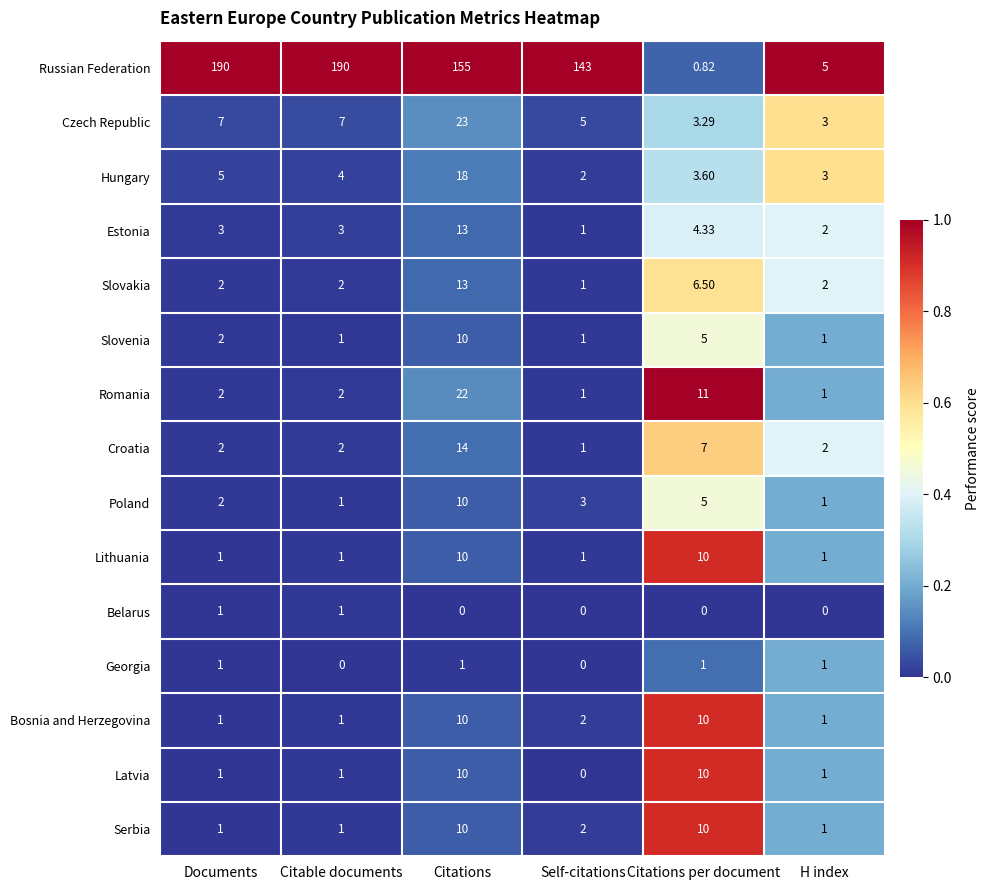

At which label is Hungary closest to 10?

Documents